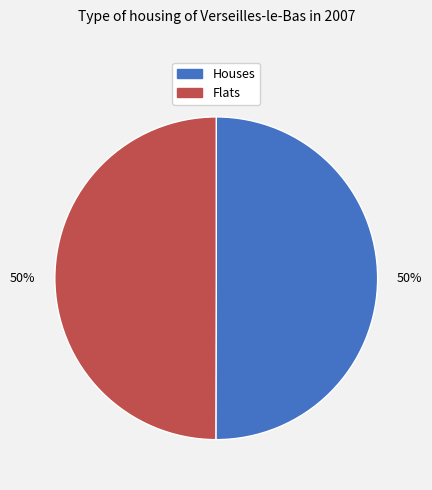

How many slices are in this pie chart?

2